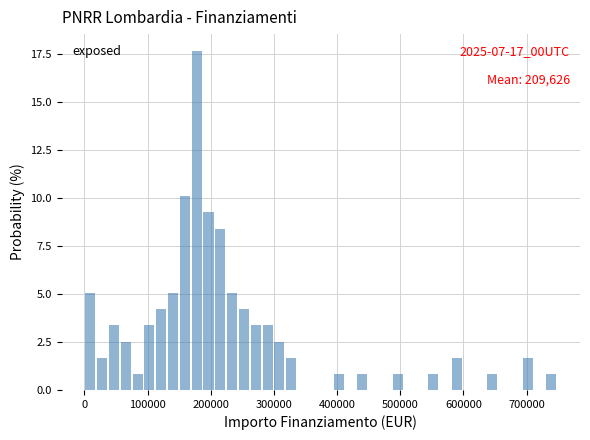

Read against the x-axis, roughly where is the centre of the tallest bar?

180000